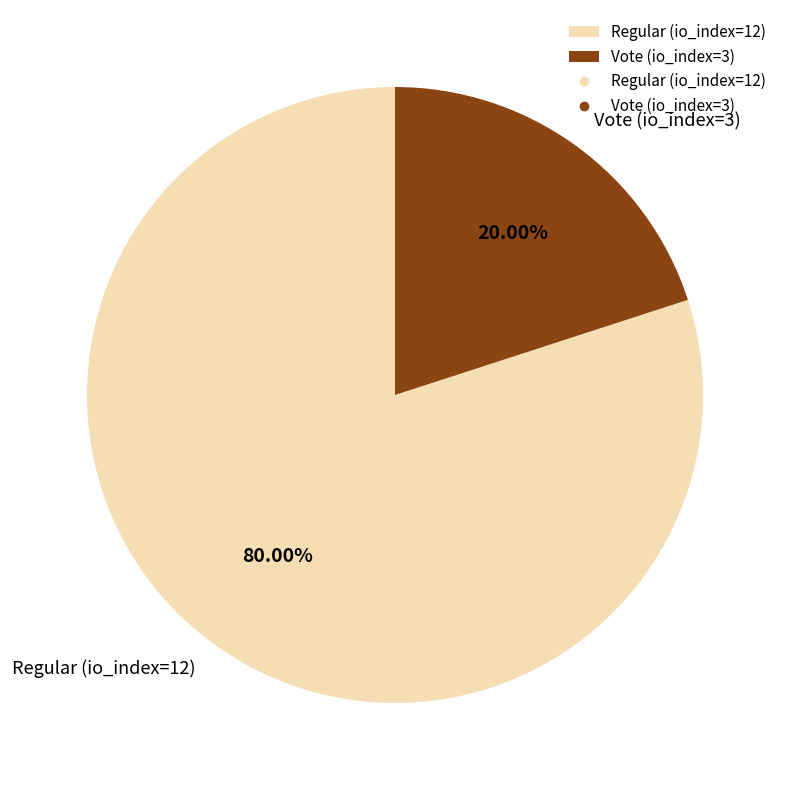

True or false: Vote (io_index=3) accounts for 20% of the total.

True